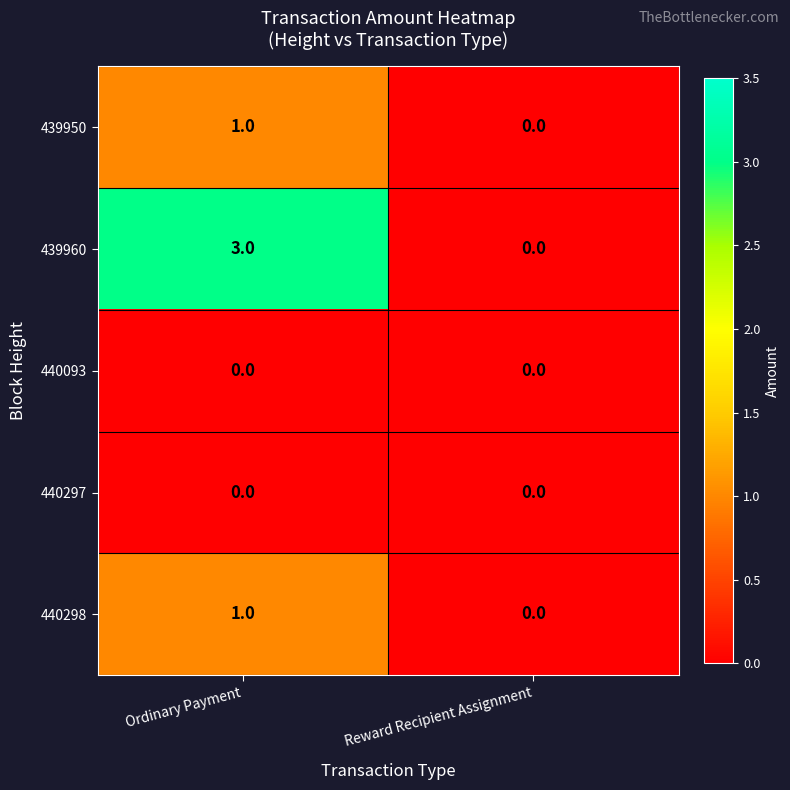

Read the 439960 value at Ordinary Payment.

3